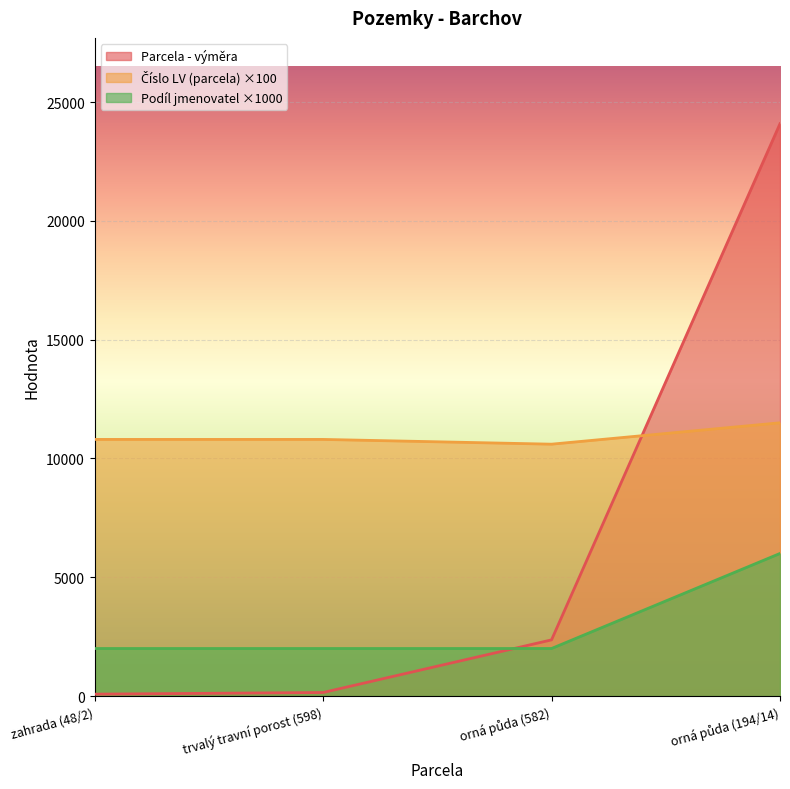

What are all the series names shown in the legend?

Parcela - výměra, Číslo LV (parcela), Podíl jmenovatel